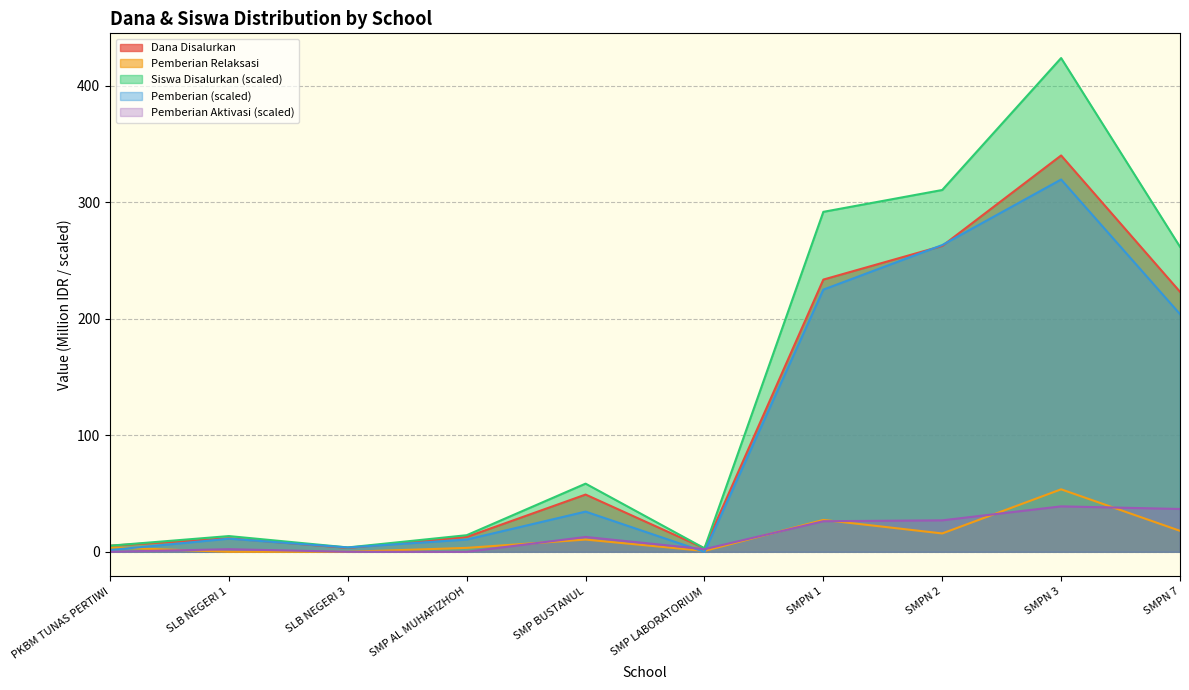

What is the difference between the Pemberian Relaksasi values at SMP LABORATORIUM and SMP AL MUHAFIZHOH?

2.6